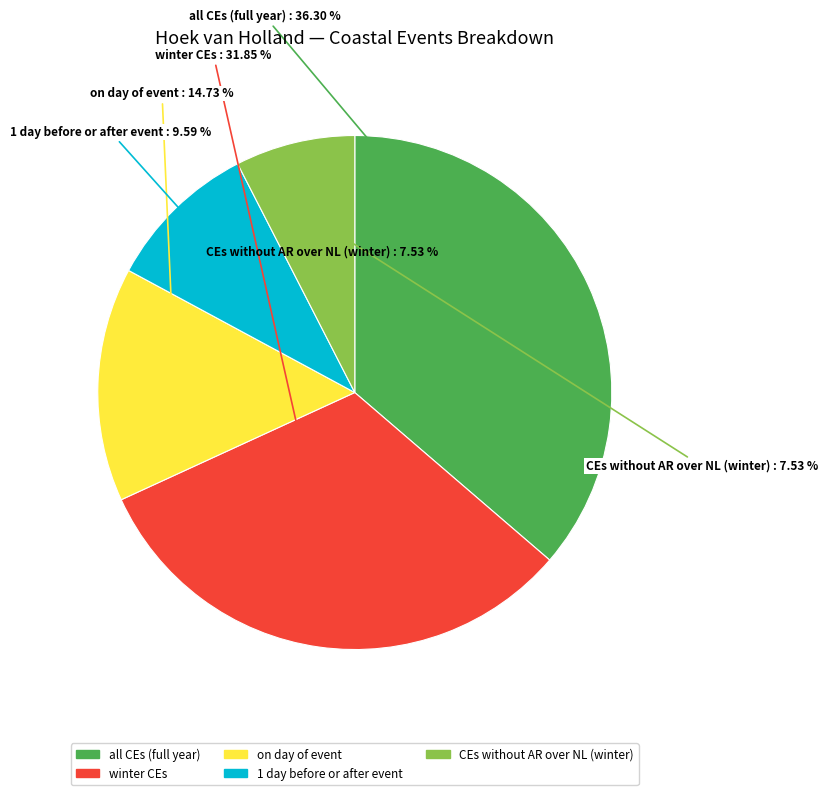

What percentage is the CEs without AR over NL (winter) slice, to the nearest percent?

8%